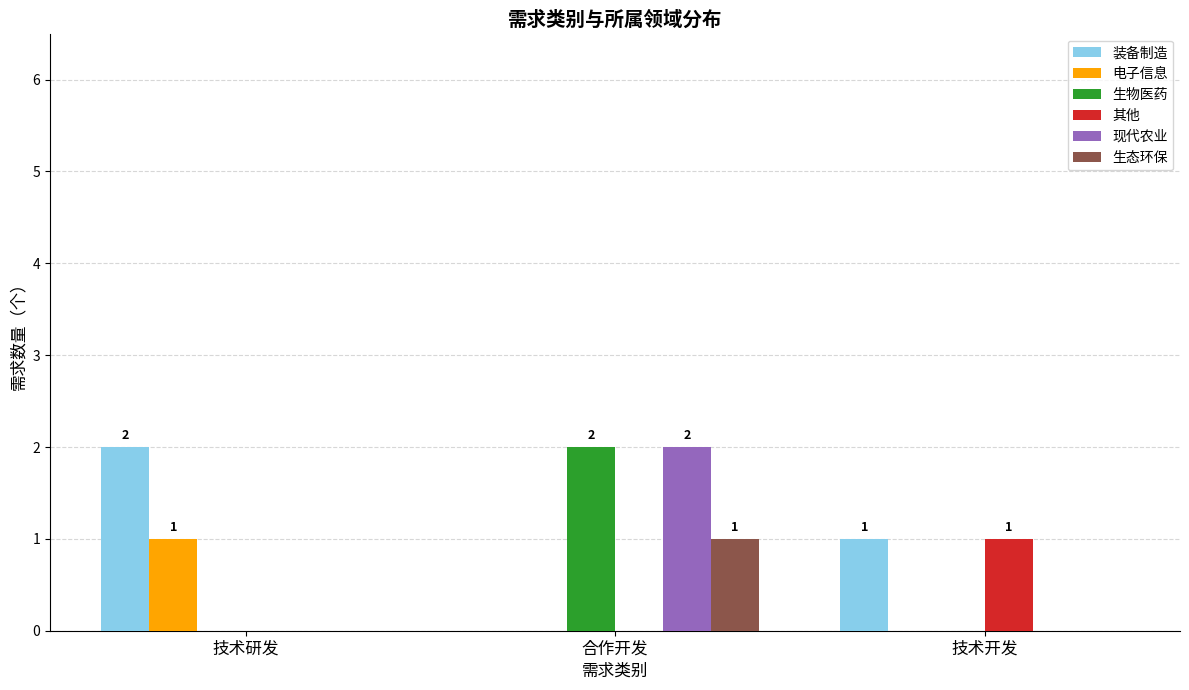

How many values in 装备制造 are above zero?

2